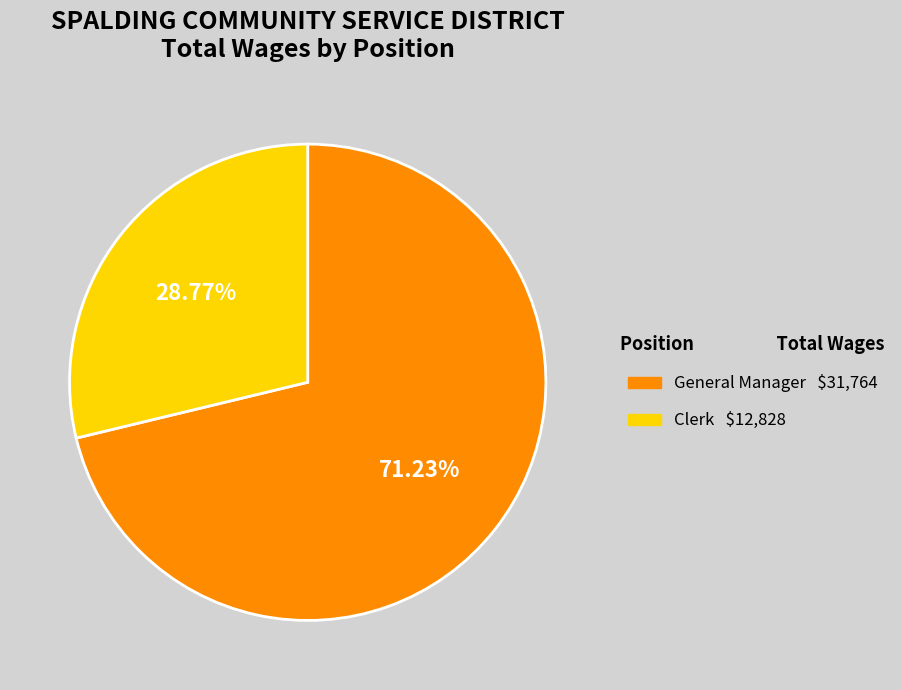

To the nearest percent, what portion does Clerk represent?

29%